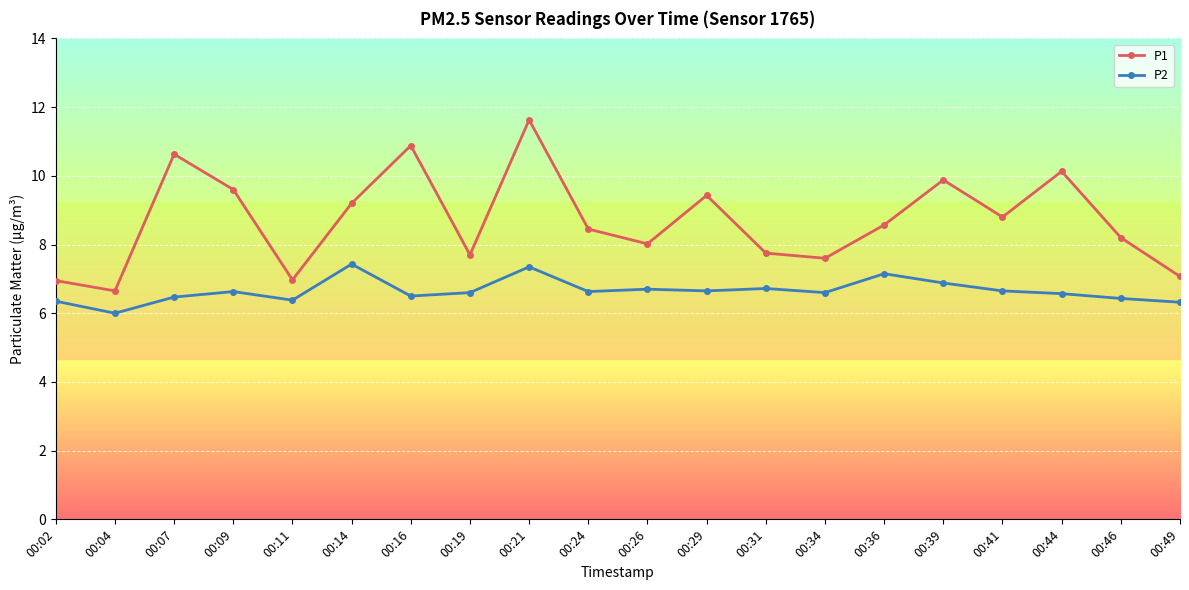

Which series has the largest total across all categories?

P1